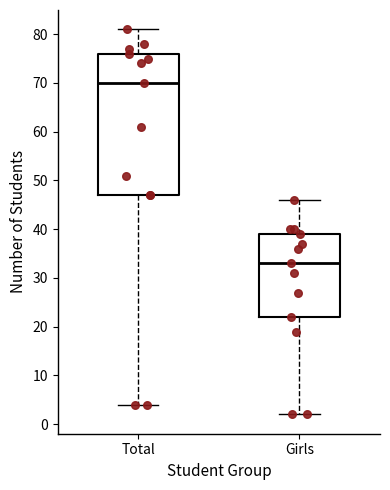

Which box is the tallest, from its lower edge to its upper edge?

Total